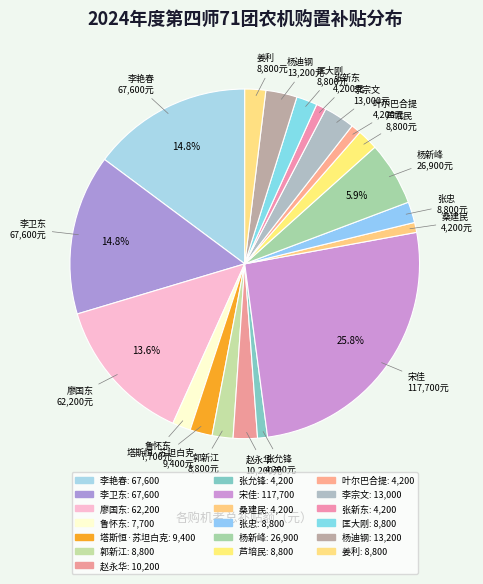

How many slices are in this pie chart?

19